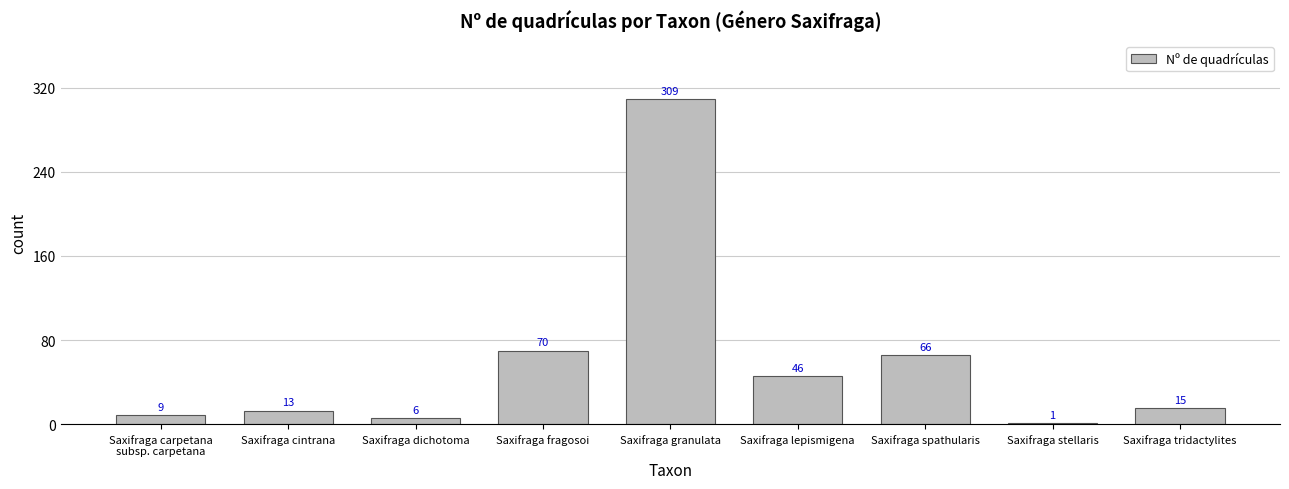

The value at Saxifraga granulata is 512. True or false?

False